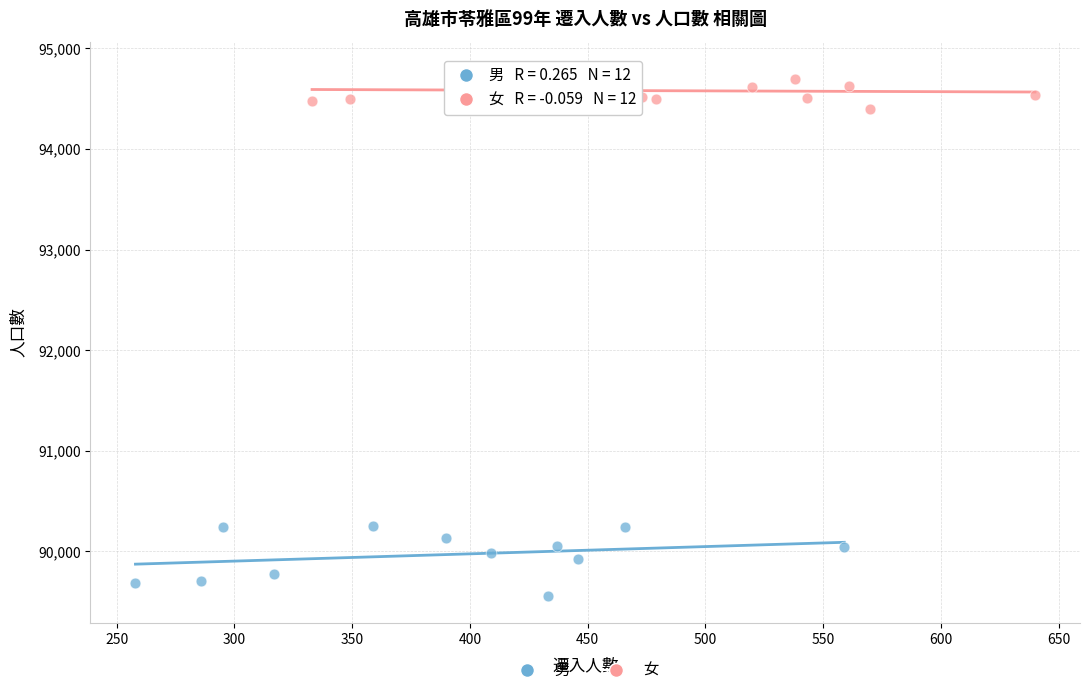

Which series has the largest Y range (max minus min)?

男